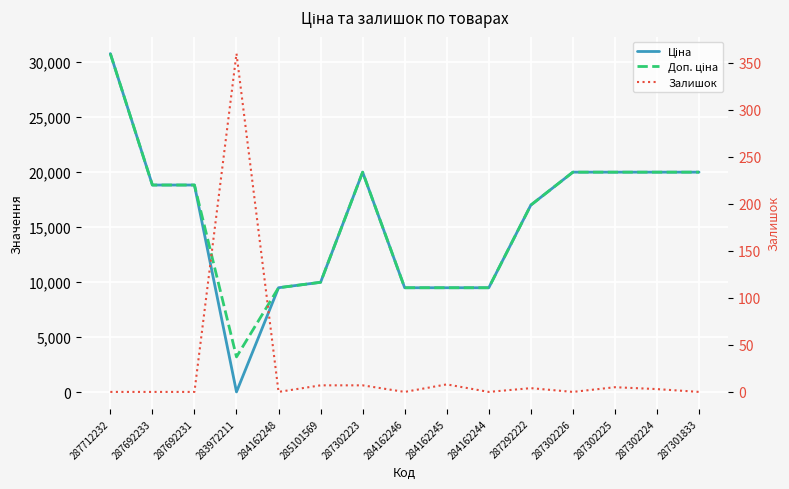

How many interior local peaks does the Доп. ціна series have?

1